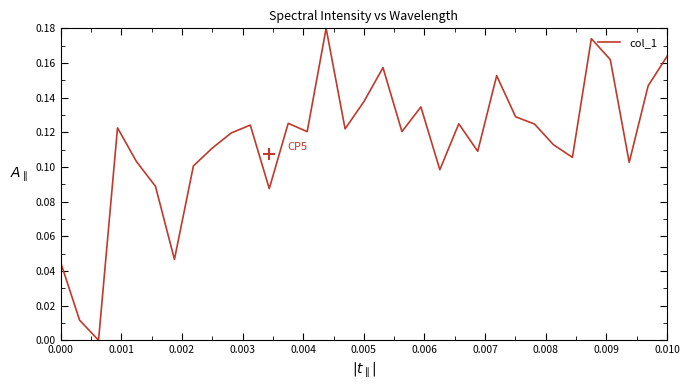

How many lines are shown in the chart?

1